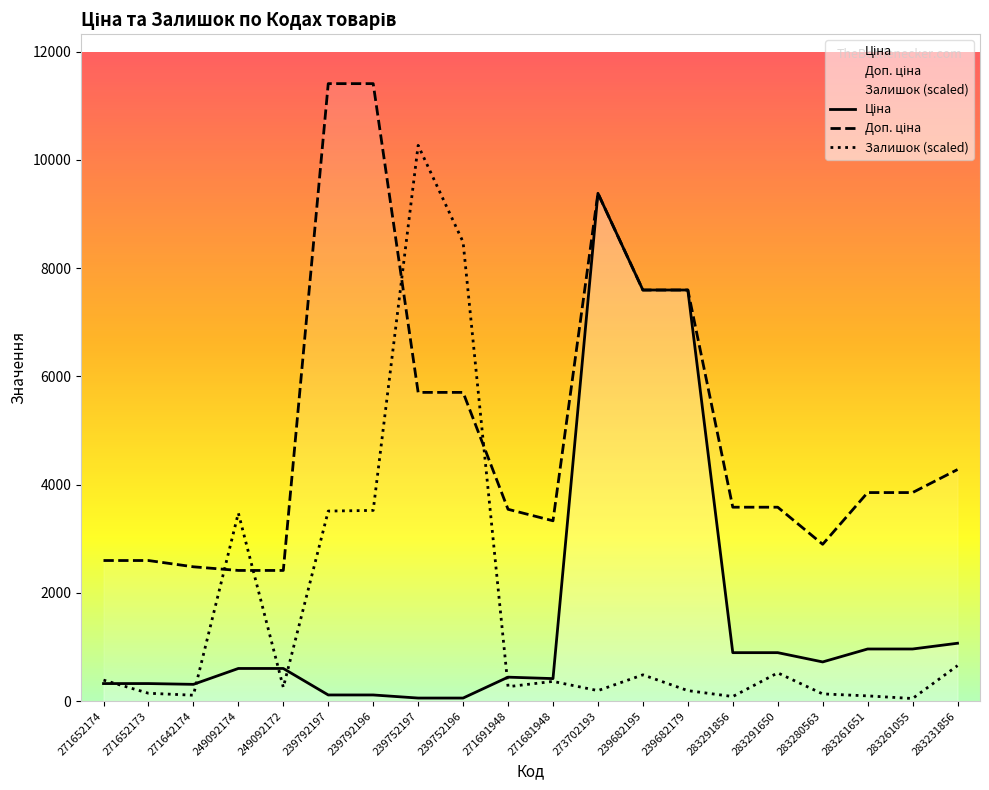

Reading left to right, transcribe all the data shown in this chart.

Ціна: 271652174=324.8	271652173=324.8	271642174=310.3	249092174=603.7	249092172=603.7	239792197=114.1	239792196=114.1	239752197=57.0	239752196=57.0	271691948=443.1	271681948=416.6	273702193=9384.0	239682195=7596.5	239682179=7596.5	283291856=895.9	283291650=895.9	283280563=724.5	283261651=963.5	283261055=963.5	283231856=1069.8
Доп. ціна: 271652174=2598.3	271652173=2598.3	271642174=2482.4	249092174=2414.8	249092172=2414.8	239792197=11410.0	239792196=11410.0	239752197=5705.0	239752196=5705.0	271691948=3545.0	271681948=3332.5	273702193=9384.0	239682195=7596.5	239682179=7596.5	283291856=3583.6	283291650=3583.6	283280563=2897.8	283261651=3854.0	283261055=3854.0	283231856=4279.1
Залишок: 271652174=388.9	271652173=145.8	271642174=109.4	249092174=3475.7	249092172=255.2	239792197=3512.1	239792196=3524.3	239752197=10269.0	239752196=8482.6	271691948=267.4	271681948=364.6	273702193=194.4	239682195=486.1	239682179=194.4	283291856=85.1	283291650=522.6	283280563=133.7	283261651=97.2	283261055=48.6	283231856=656.2